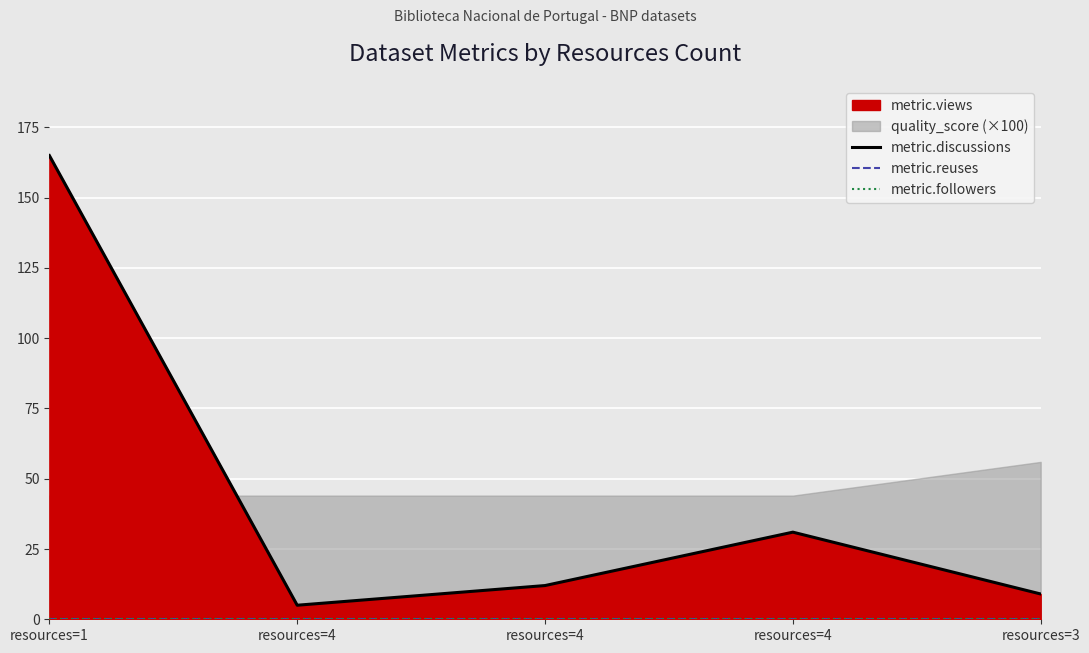

At which label does metric.followers reach its minimum?

resources=1